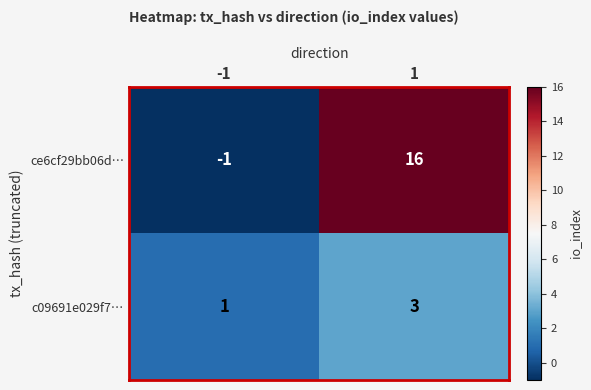

Reading left to right, what are all the values shown in this chart?

ce6cf29bb06d…: -1	16
c09691e029f7…: 1	3